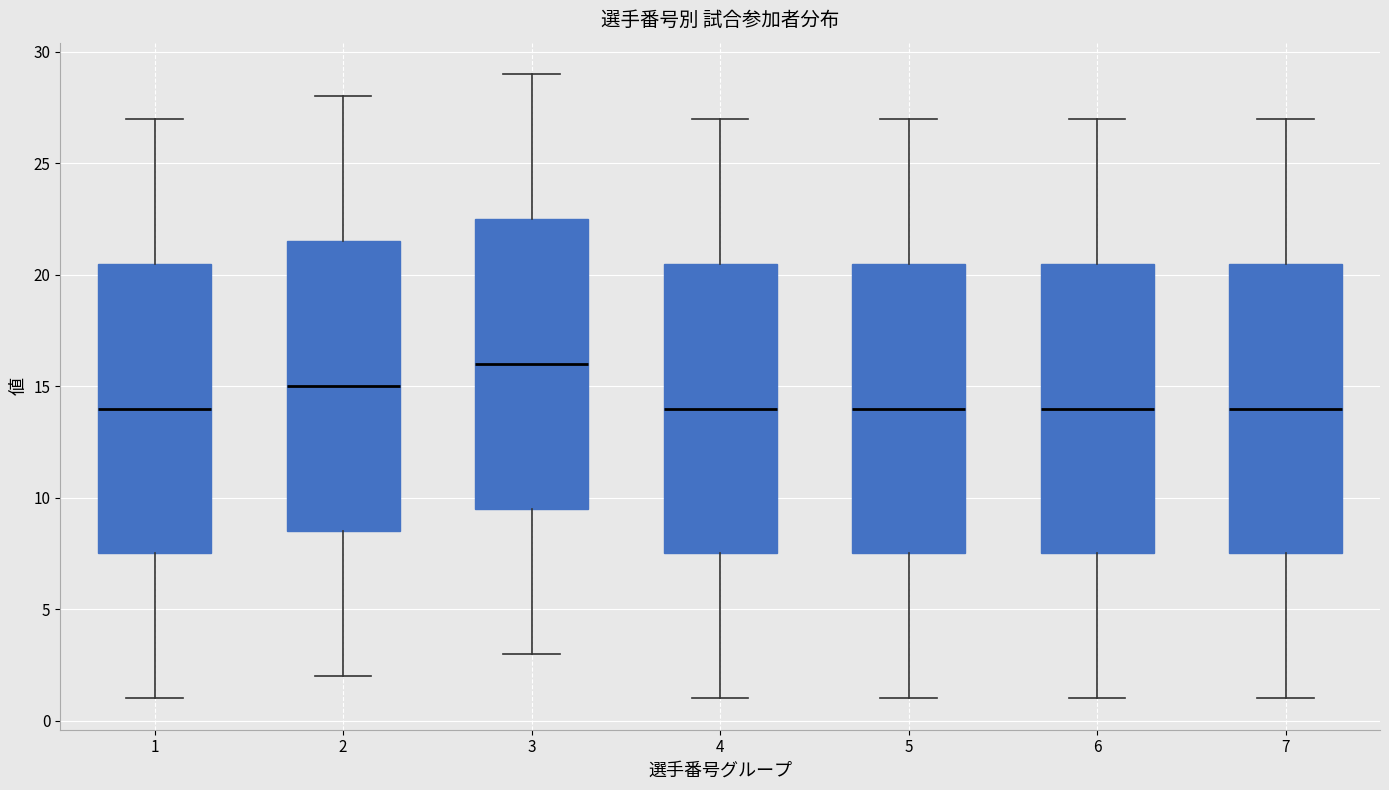

Reading left to right, read every box against the y-axis: the position of its median line, the range the box covers, and the ends of its whiskers. The values are not printed on the chart, so give them approximately, as read against the axis.

1: median 14.0, box 7.5 to 20.5, whiskers 1.0 to 27.0
2: median 15.0, box 8.5 to 21.5, whiskers 2.0 to 28.0
3: median 16.0, box 9.5 to 22.5, whiskers 3.0 to 29.0
4: median 14.0, box 7.5 to 20.5, whiskers 1.0 to 27.0
5: median 14.0, box 7.5 to 20.5, whiskers 1.0 to 27.0
6: median 14.0, box 7.5 to 20.5, whiskers 1.0 to 27.0
7: median 14.0, box 7.5 to 20.5, whiskers 1.0 to 27.0